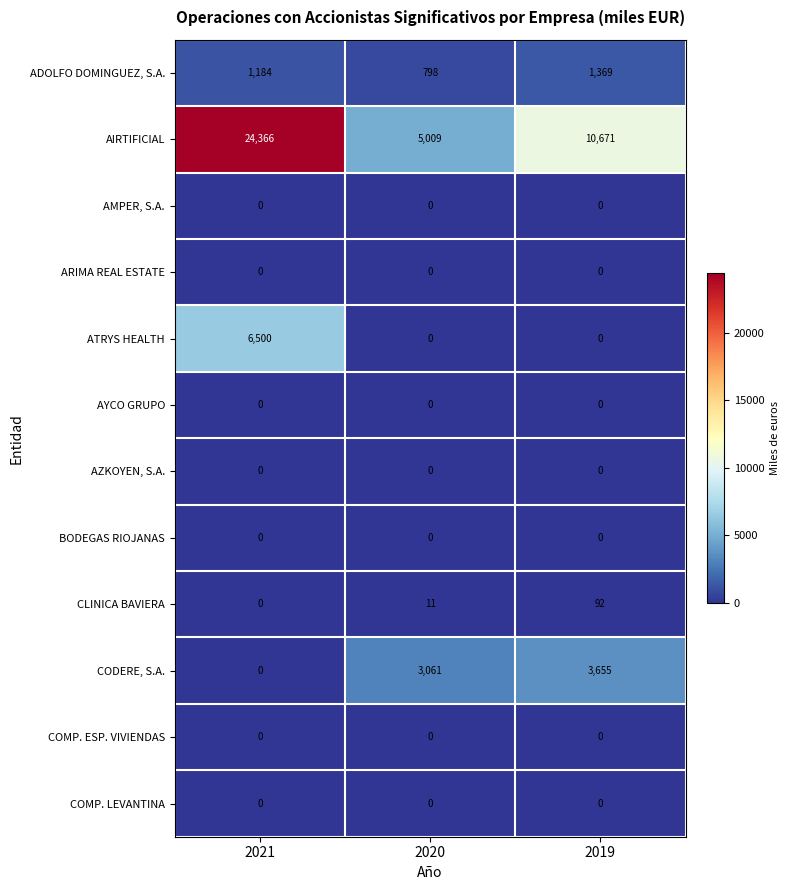

At which label does ADOLFO DOMINGUEZ, S.A. reach its minimum?

2020